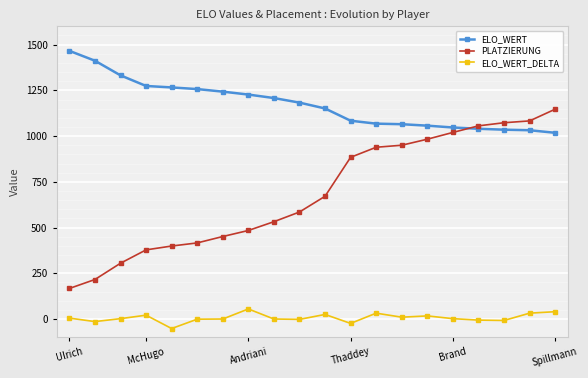

Which category has the lowest value in the PLATZIERUNG series?

Ulrich